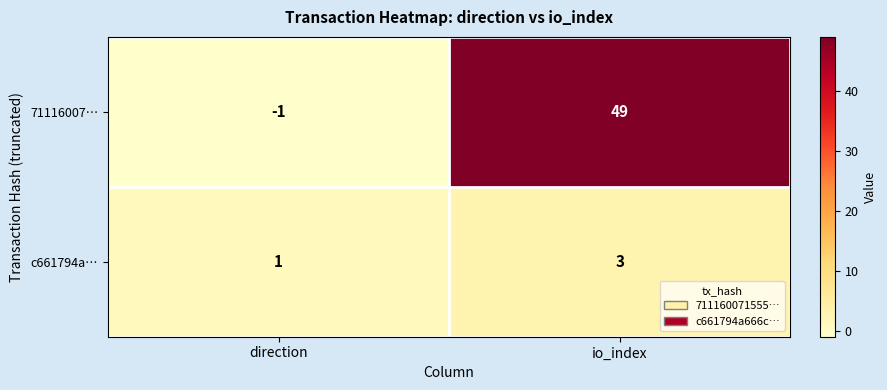

Where is c661794a… nearest to the value 2?

direction